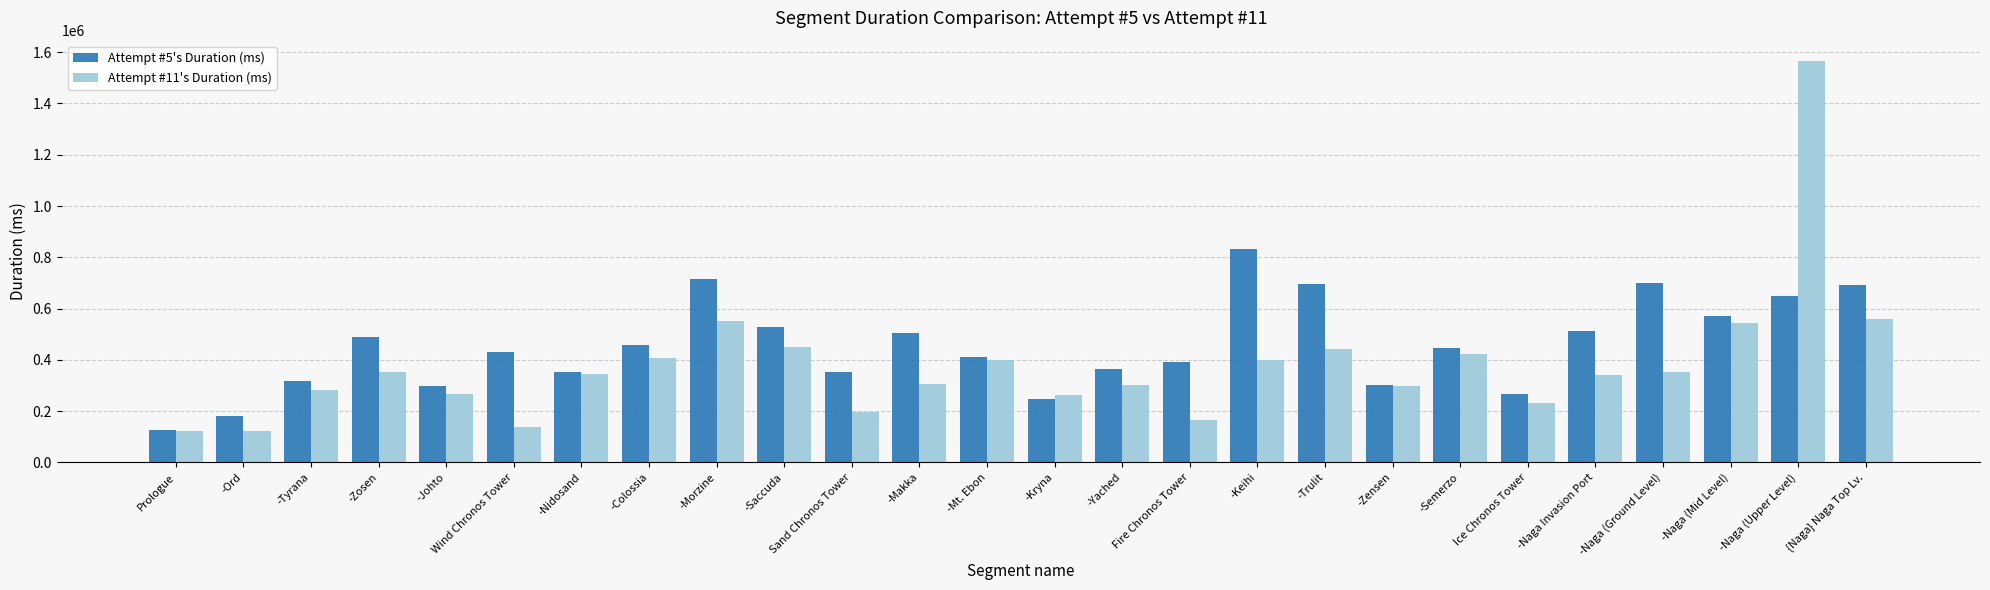

Rank the series by their average value, from lowest to highest.

Attempt #11's Duration (ms), Attempt #5's Duration (ms)